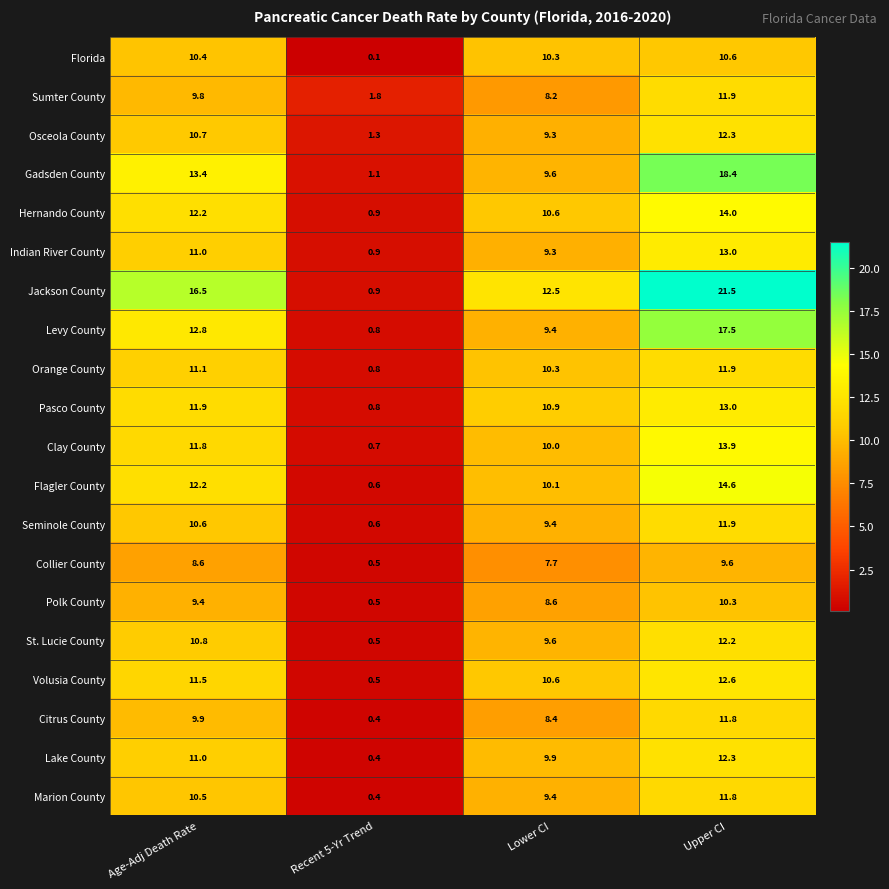

What is the difference between the maximum and minimum values in the Levy County series?

16.7